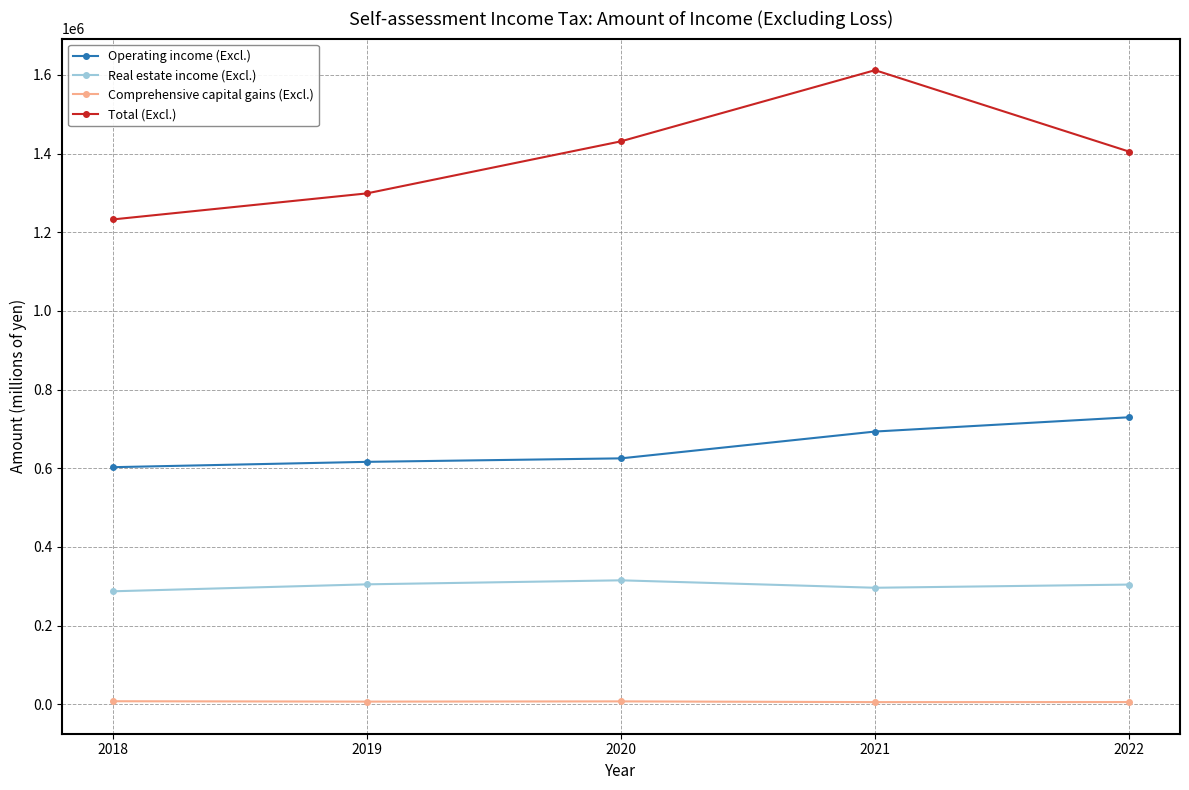

What is the difference between the Real estate income (Excl.) values at 2020 and 2021?

18919